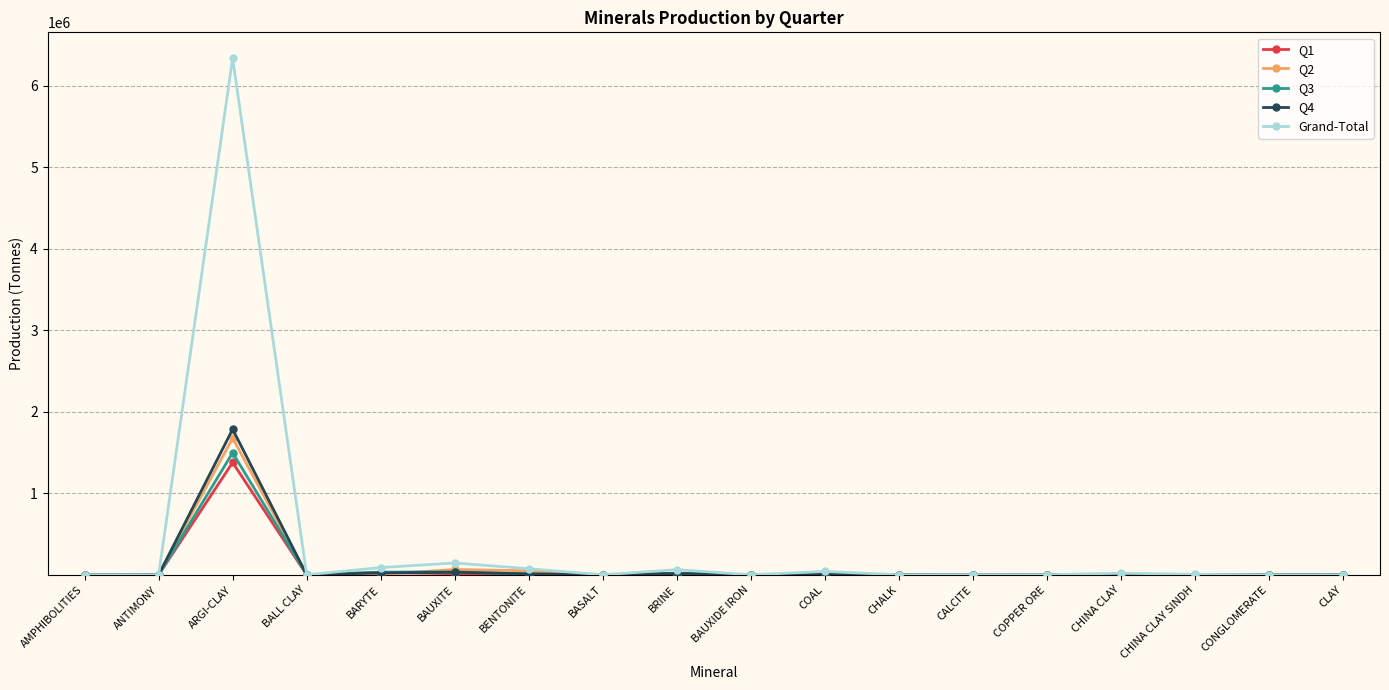

How many distinct data groups are displayed?

5